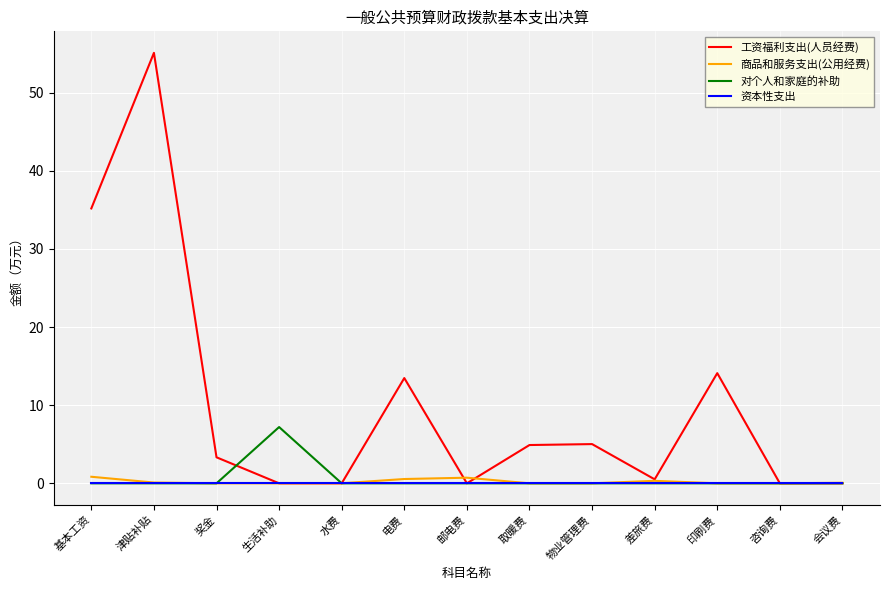

Which series has the largest total across all categories?

工资福利支出(人员经费)